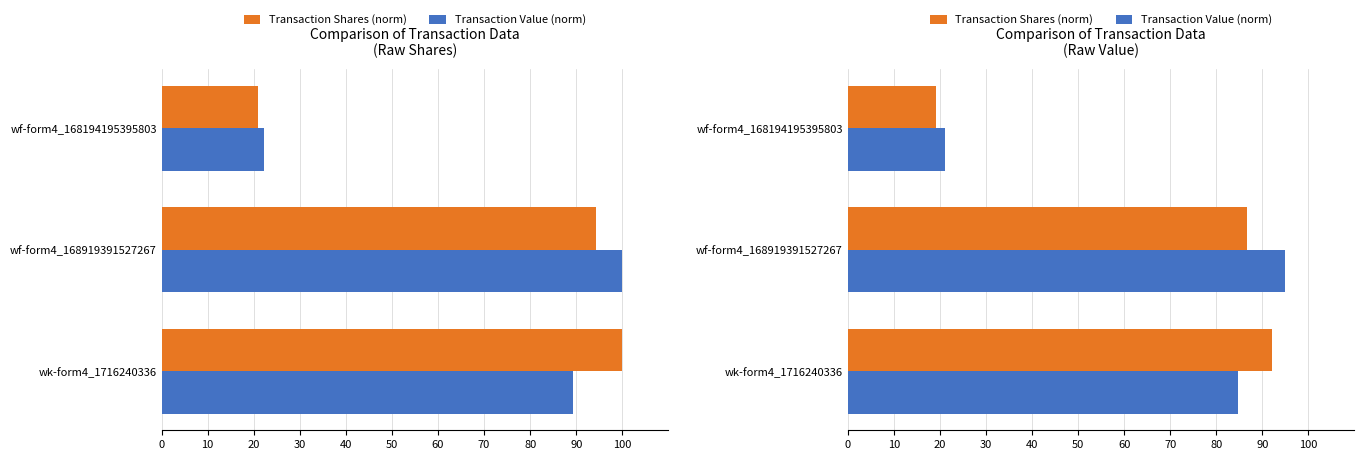

What is the lowest value of the Transaction Shares (norm) series?

19.2